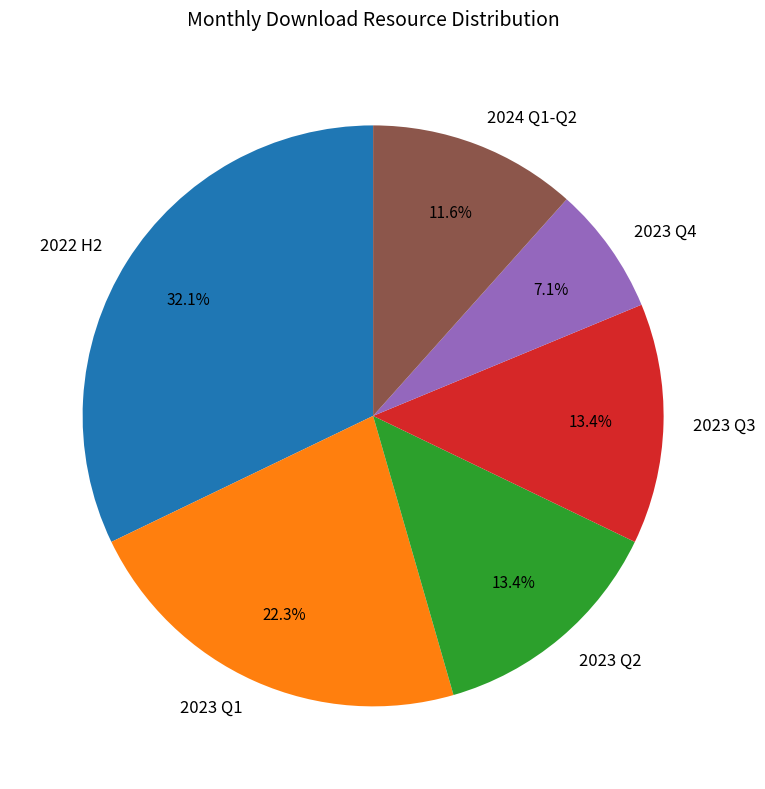

What percentage is NOT represented by 2023 Q4?

92.9%